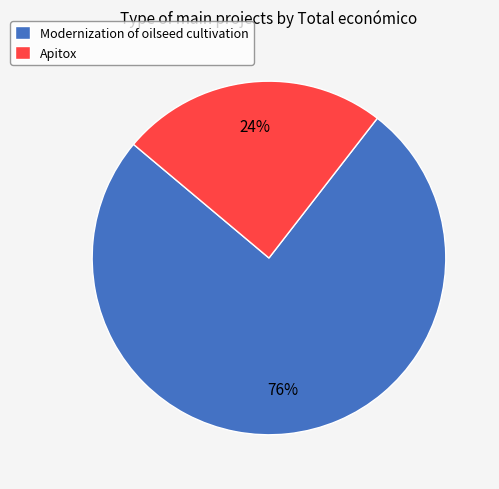

Is it true that Apitox is 24% of the pie?

True